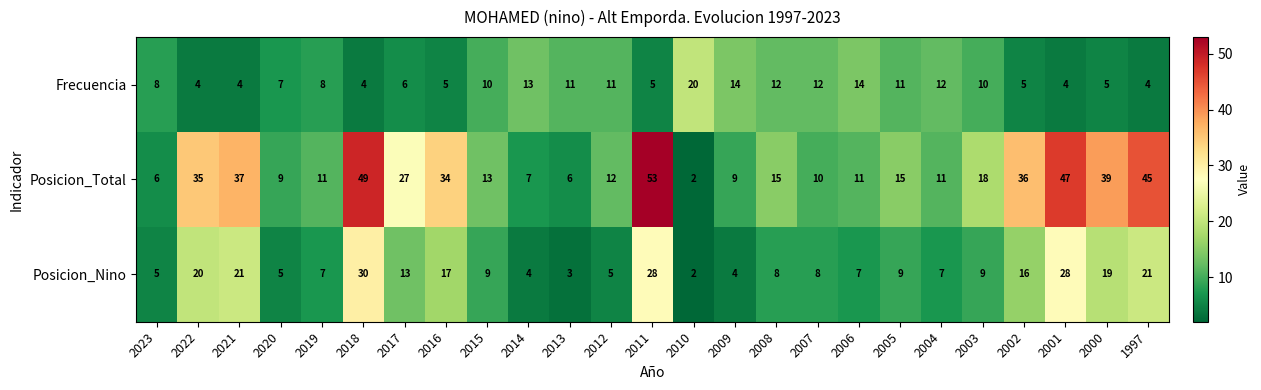

Between 2022 and 2015, which series saw the biggest shift?

Posicion_Total